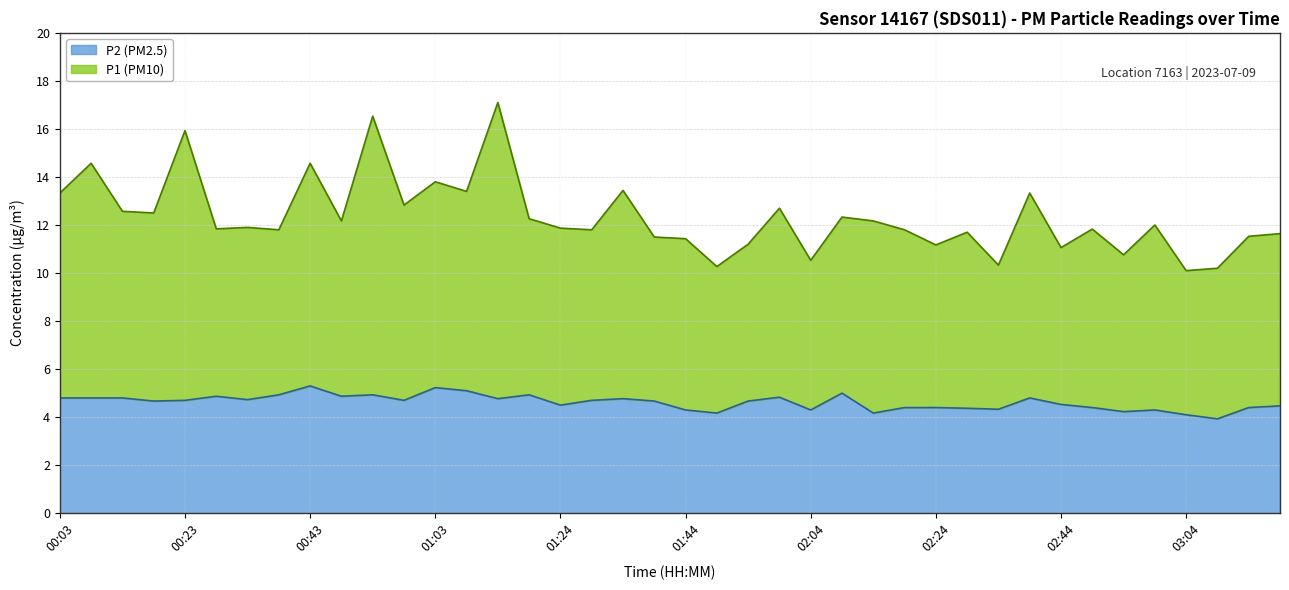

What is the total value across all series at 00:33?

16.6